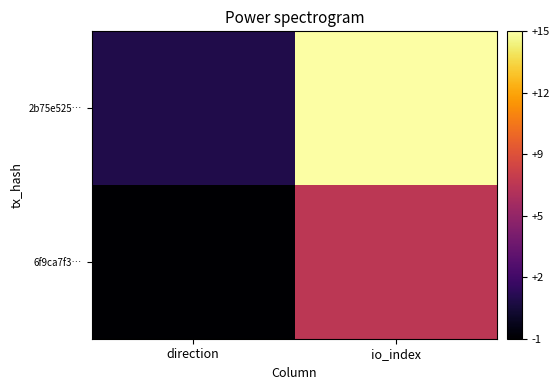

Reading right to left, list all the values displayed in this chart.

6f9ca7f3…: io_index=7	direction=-1
2b75e525…: io_index=15	direction=1